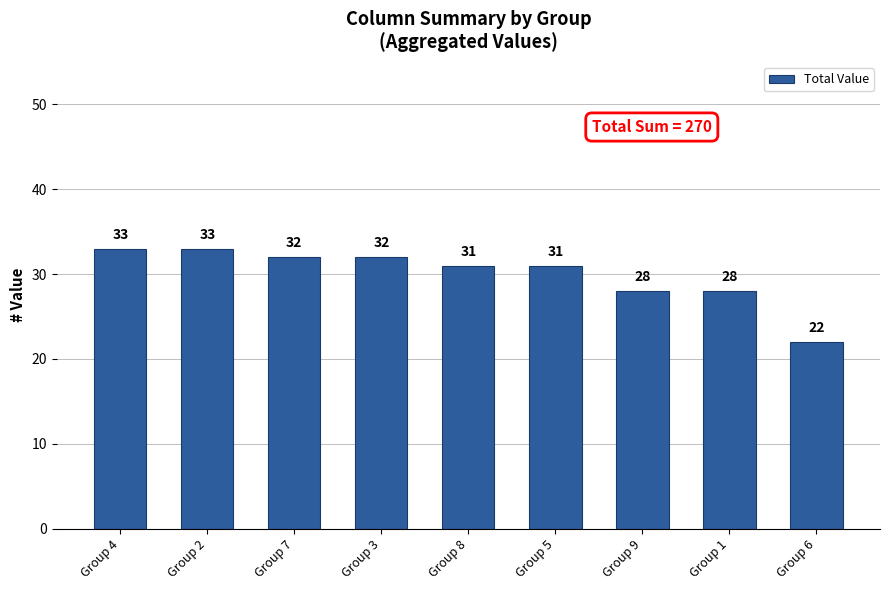

Which has a higher value, Group 7 or Group 6?

Group 7